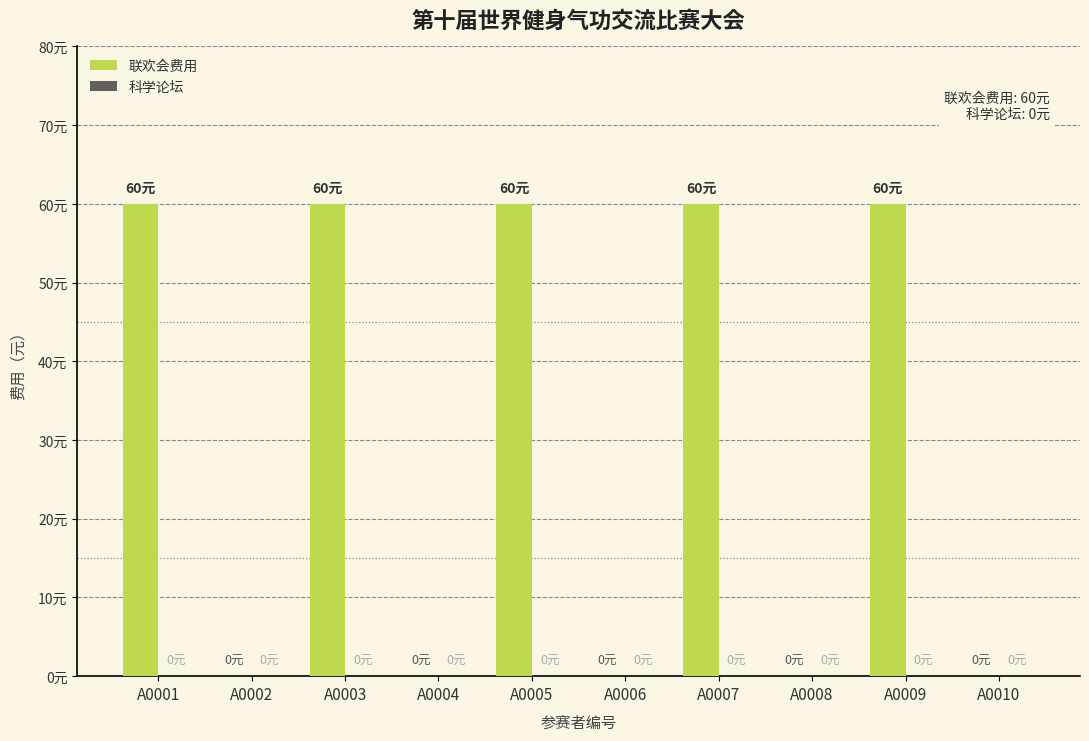

Are the bars horizontal?

No